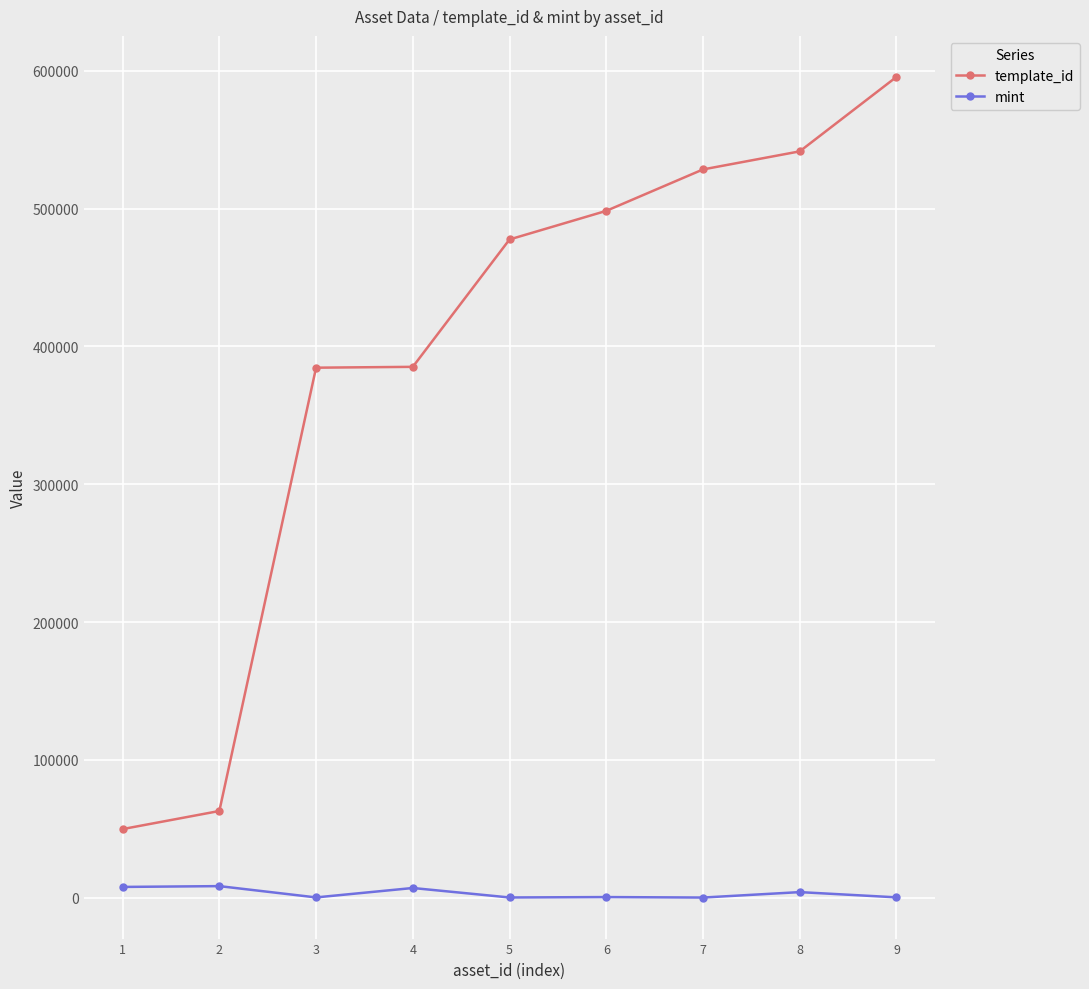

What is the minimum value shown in the chart?

180